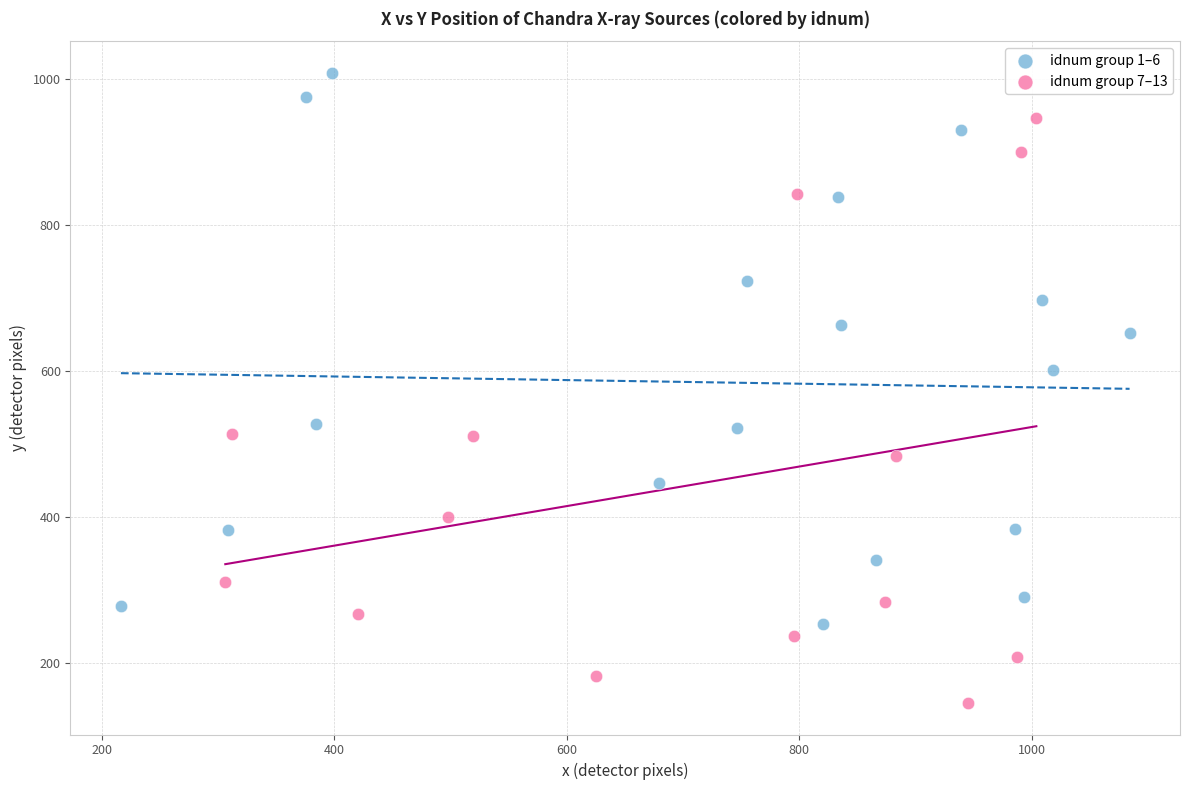

Which series reaches the minimum Y coordinate?

idnum group 7–13